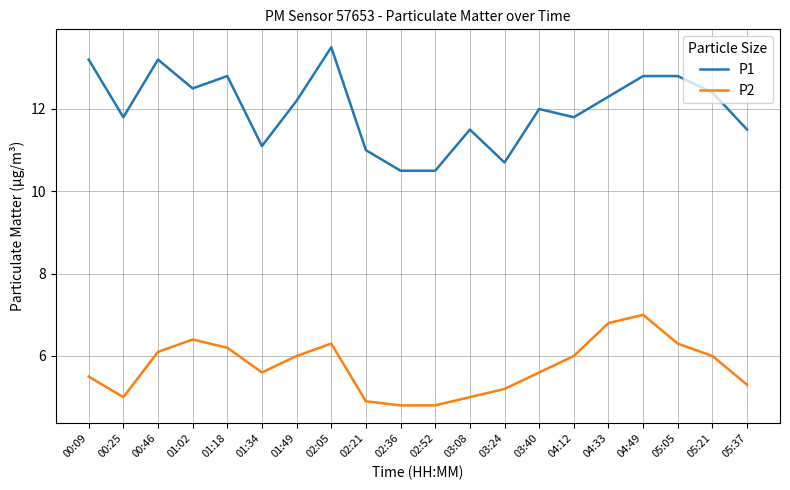

At which label does P2 first exceed 6?

00:46